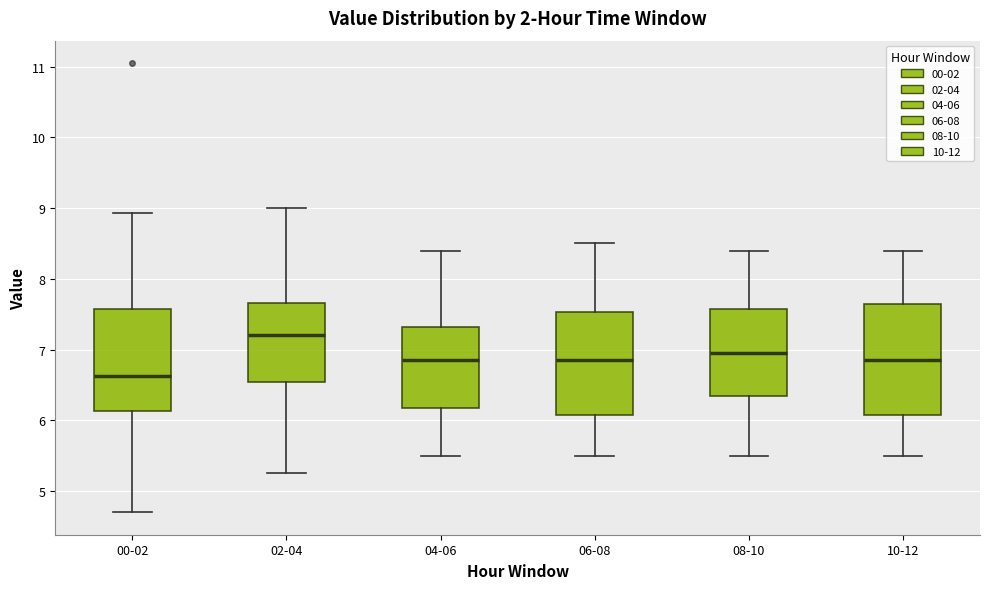

Reading left to right, read every box against the y-axis: the position of its median line, the range the box covers, and the ends of its whiskers. The values are not printed on the chart, so give them approximately, as read against the axis.

00-02: median 6.6, box 6.1 to 7.6, whiskers 4.7 to 8.9
02-04: median 7.2, box 6.5 to 7.7, whiskers 5.3 to 9.0
04-06: median 6.9, box 6.2 to 7.3, whiskers 5.5 to 8.4
06-08: median 6.9, box 6.1 to 7.5, whiskers 5.5 to 8.5
08-10: median 7.0, box 6.4 to 7.6, whiskers 5.5 to 8.4
10-12: median 6.9, box 6.1 to 7.7, whiskers 5.5 to 8.4